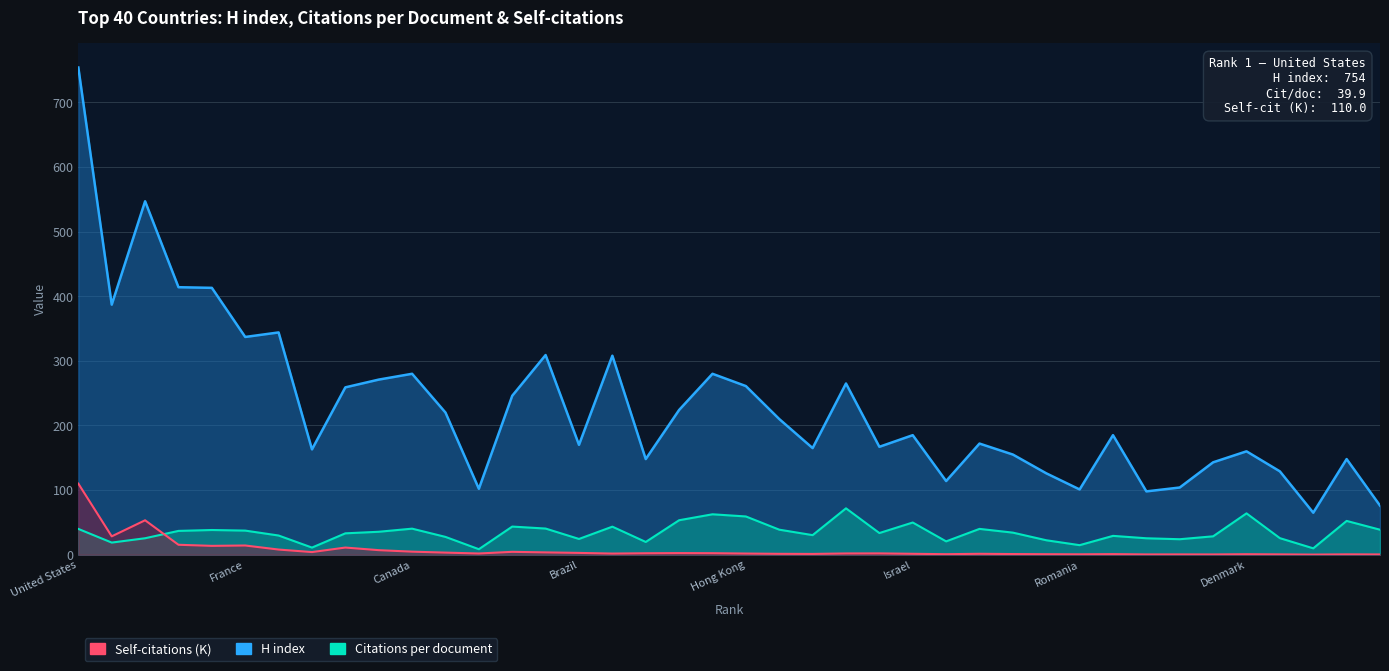

What is the difference between the Self-citations (K) values at 38 and 37?

0.3